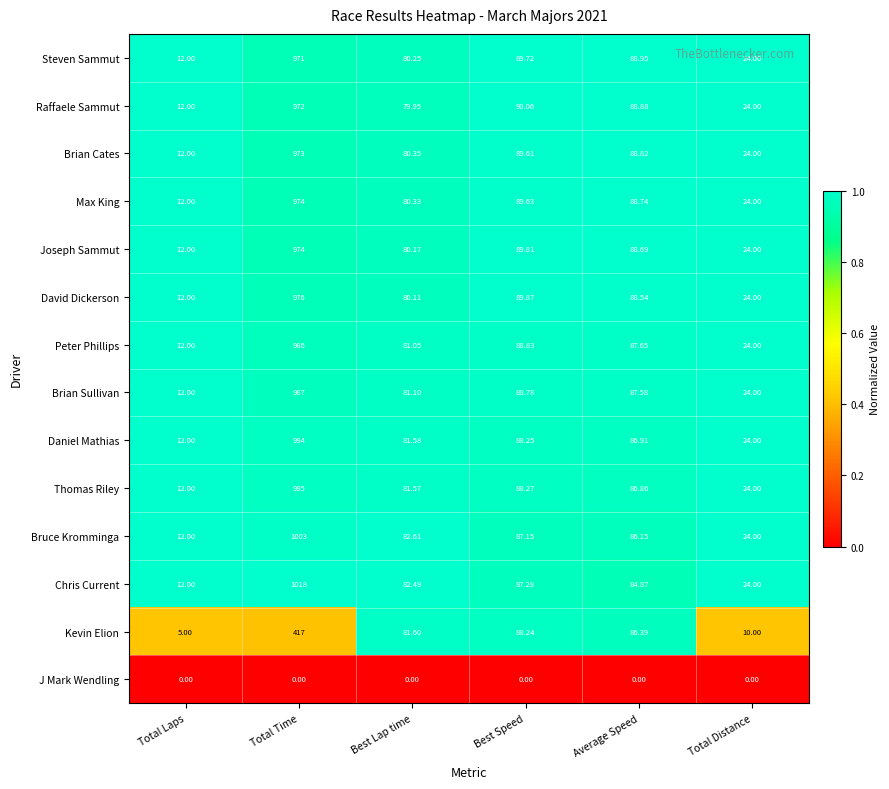

At which label is Brian Sullivan closest to 499?

Best Speed